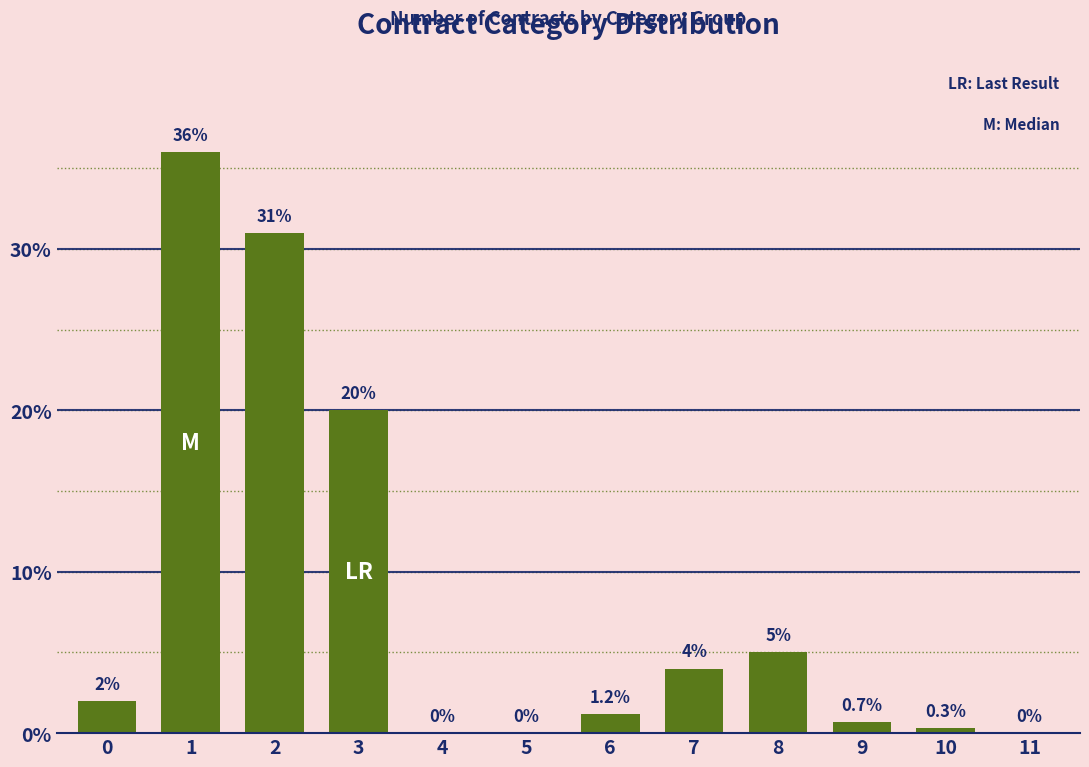

Approximately how many times larger is the value at 0 compared to 8?

0.4